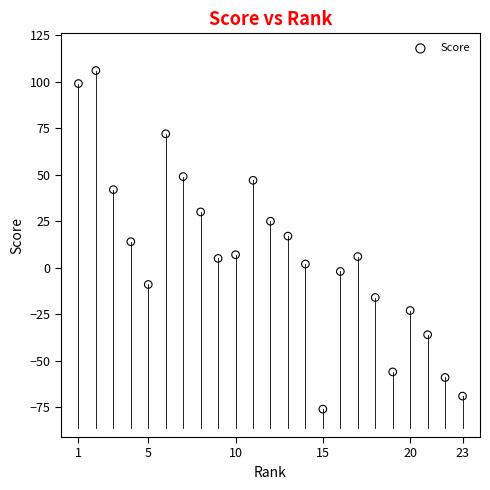

What is the range of Y values (max minus min)?

182